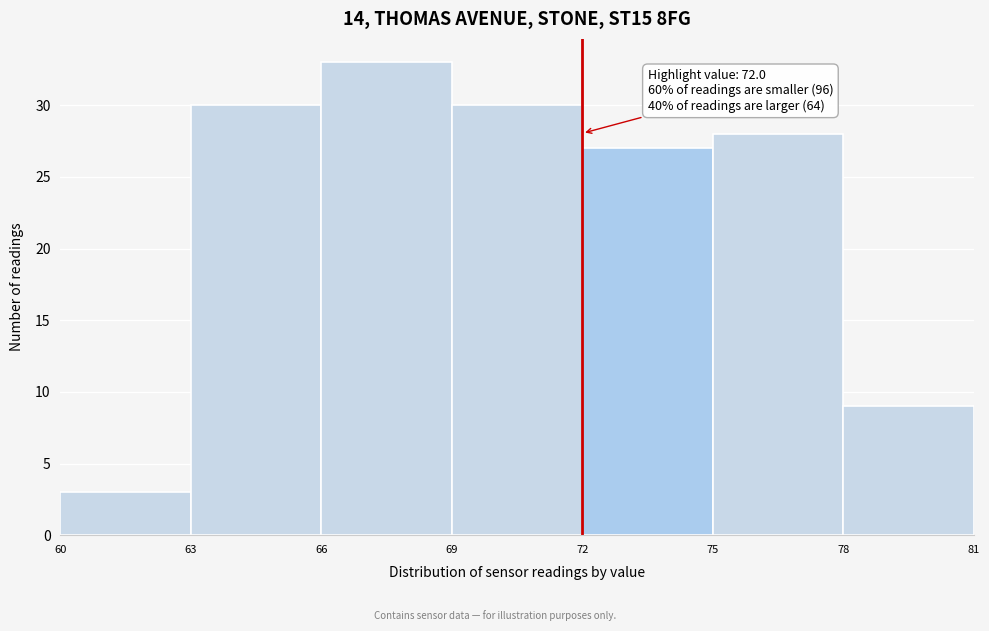

Which range on the x-axis has the tallest bar?

66 to 69